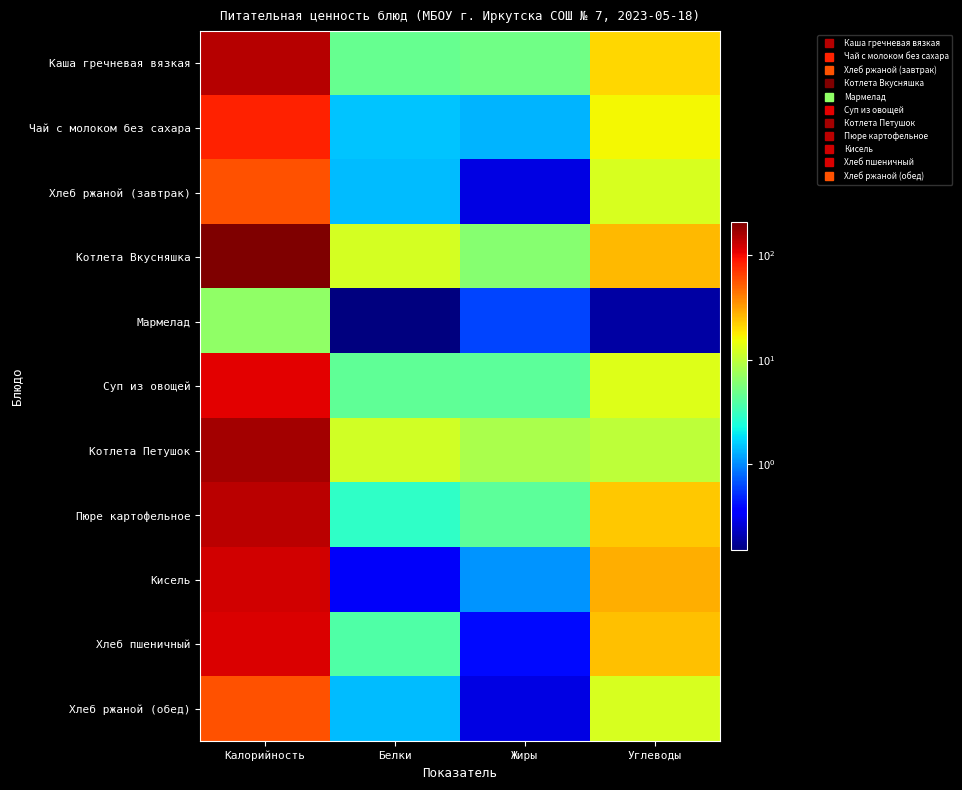

What is the difference between the highest and lowest values at Жиры?

8.1